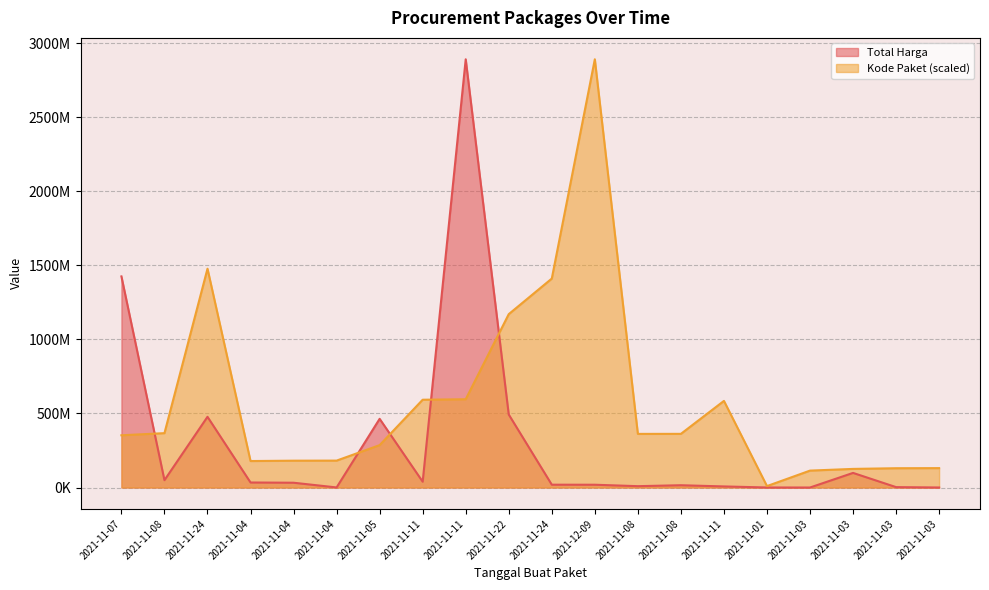

Where is the first local maximum for Total Harga?

2021-11-24